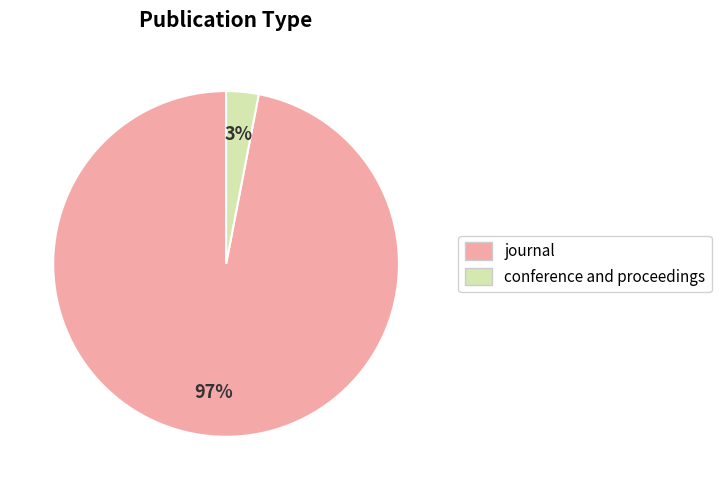

To the nearest percent, what is the difference between the largest and smallest slice percentages?

94%